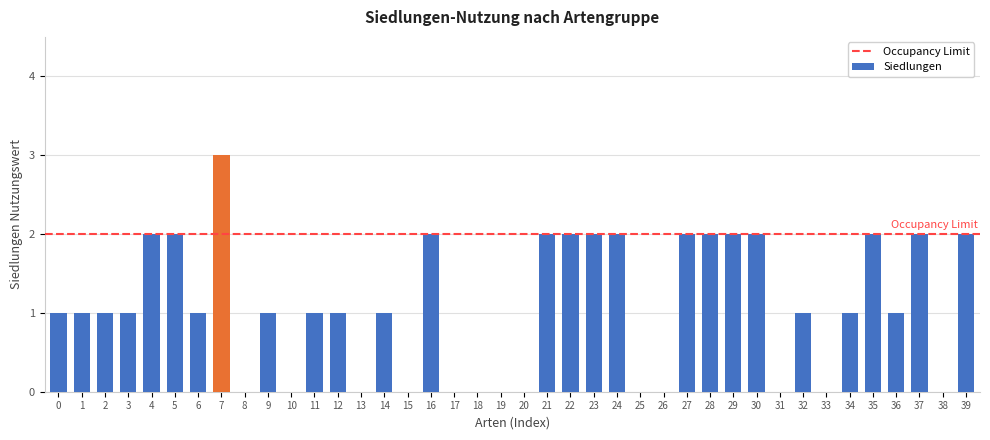

Which category has the highest value across all series?

7